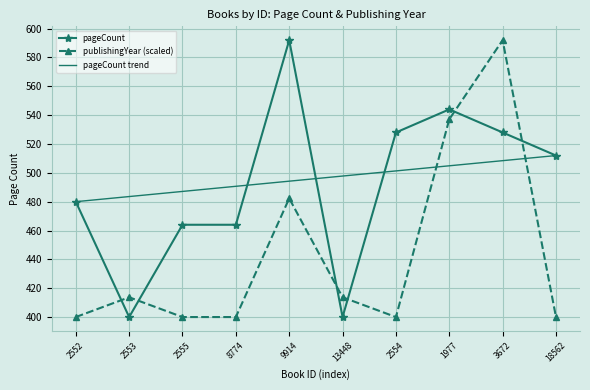

In pageCount, how many points are higher than both neighbors (excluding endpoints)?

2